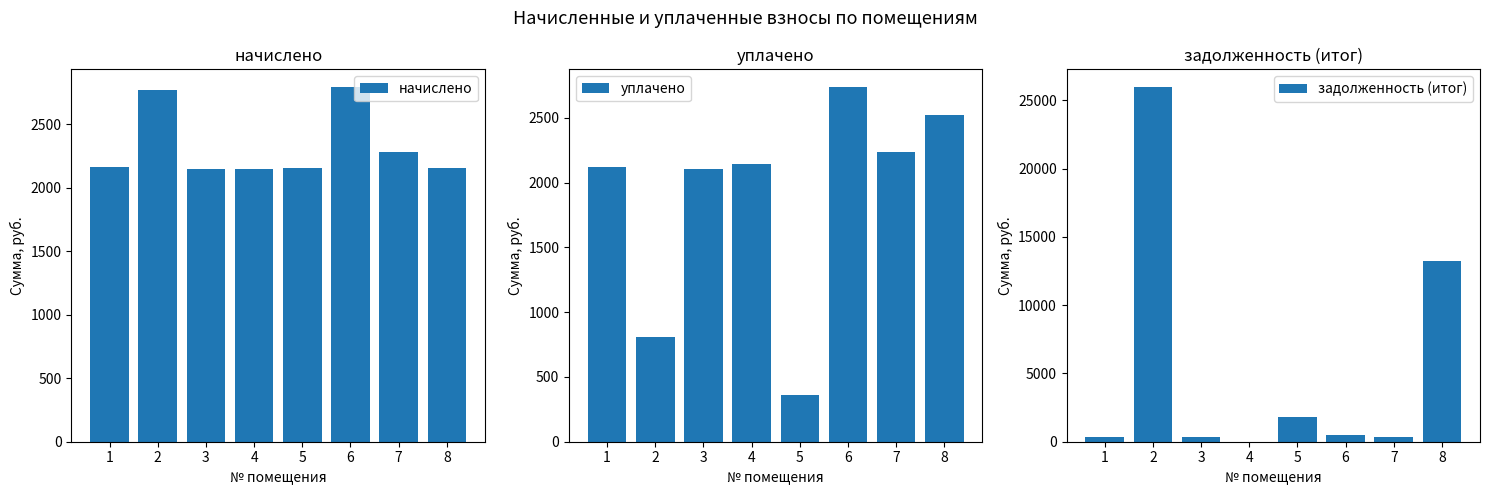

Count the number of categories in the chart.

8